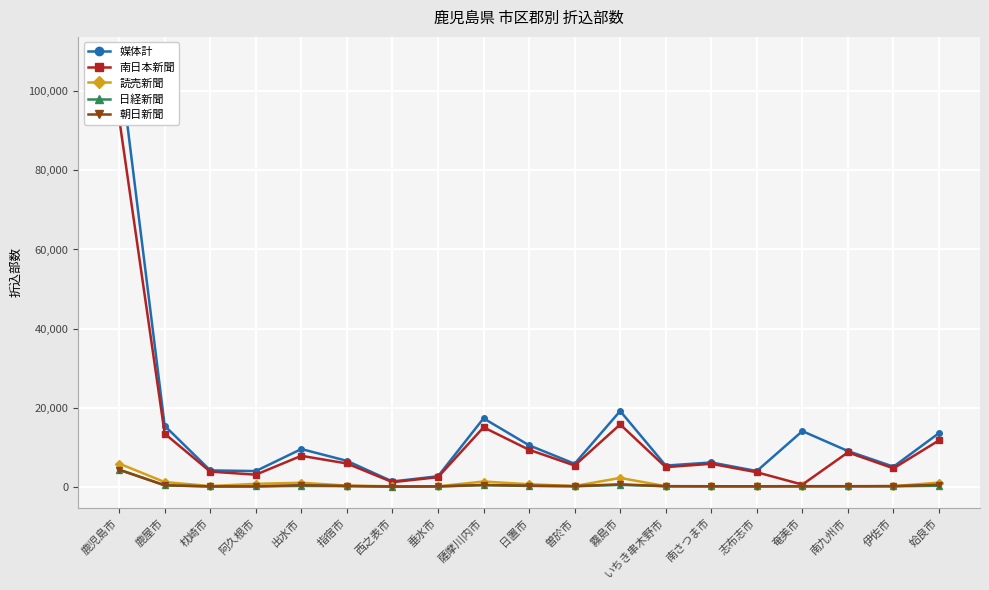

Which series has the widest spread of values?

媒体計